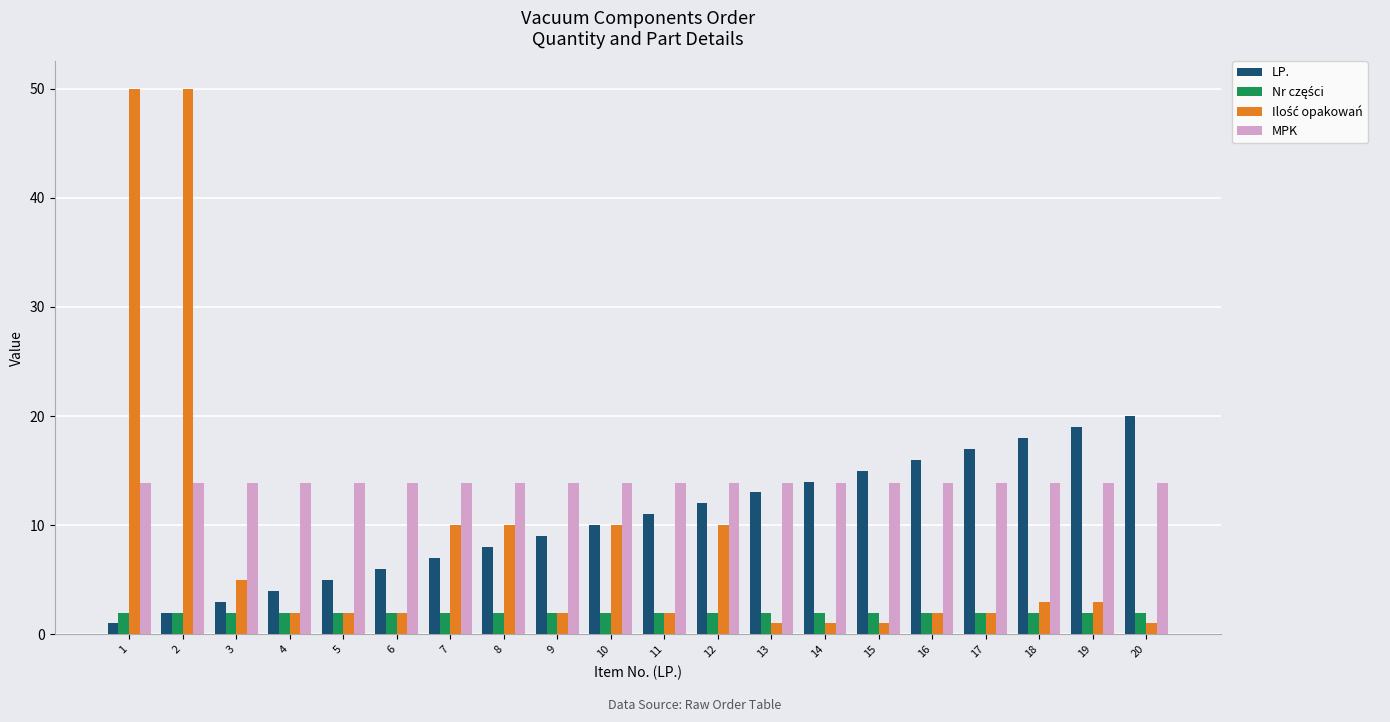

What is the sum of all MPK values?

277.6